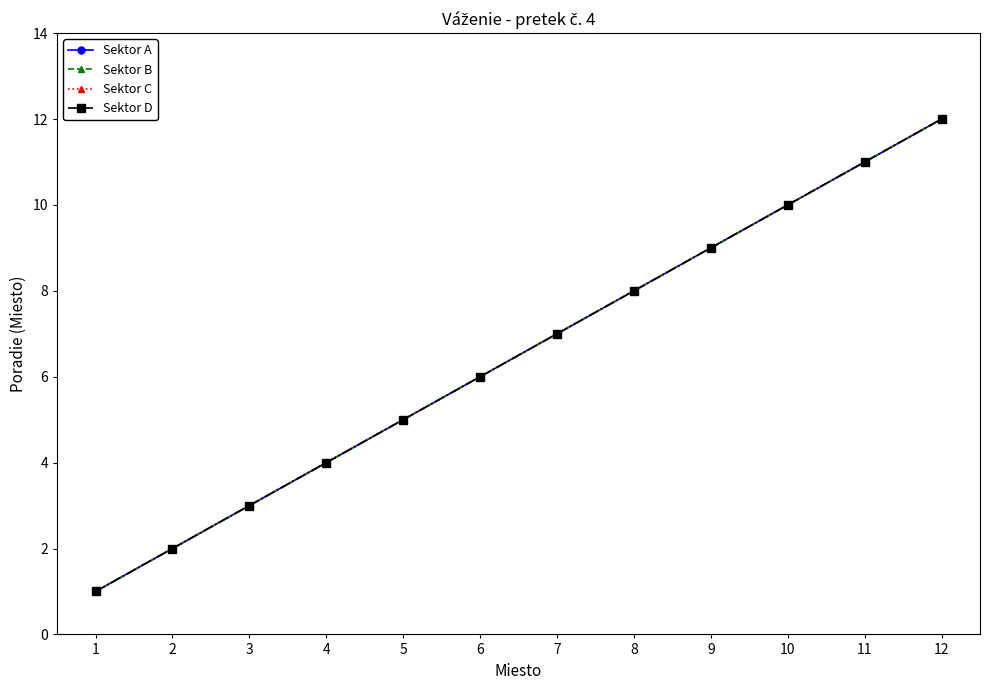

Does the chart have visible grid lines?

No